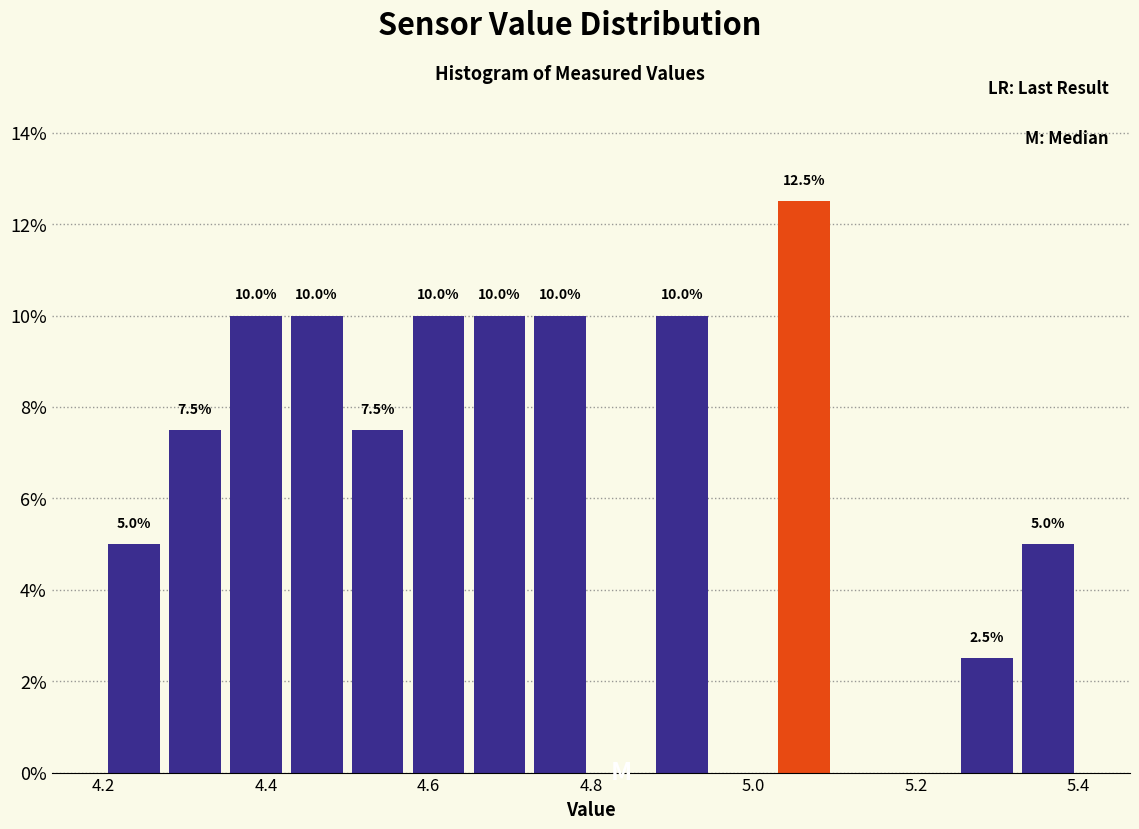

Read against the x-axis, roughly where is the centre of the tallest bar?

5.06